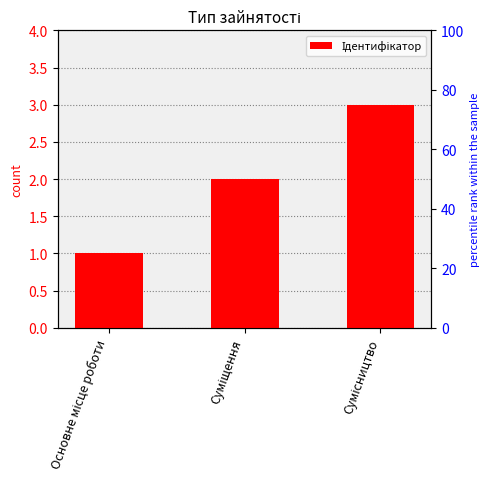

Reading left to right, extract all data points from this chart.

1	2	3